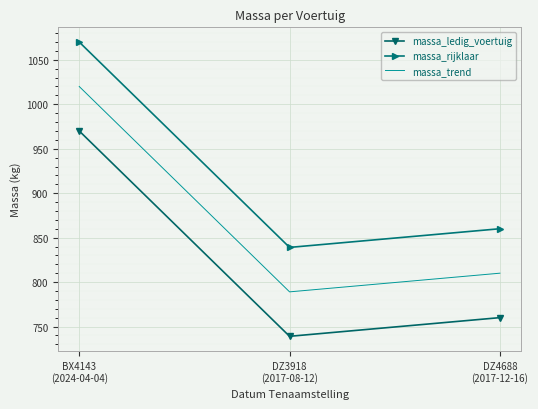

Rank the series by their average value, from highest to lowest.

massa_rijklaar, massa_trend, massa_ledig_voertuig